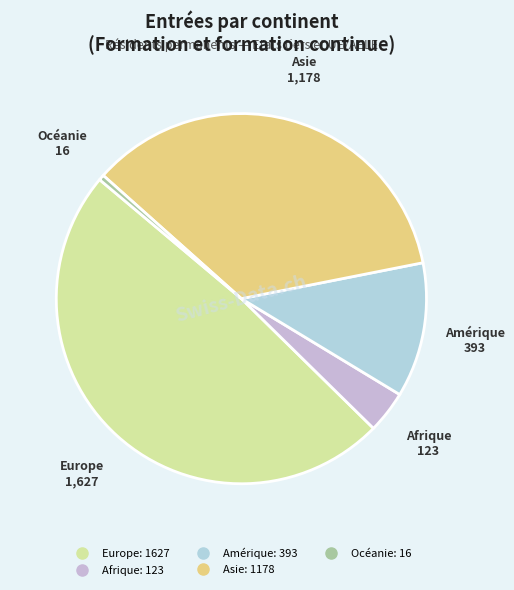

Does Amérique represent more than half of the total?

No